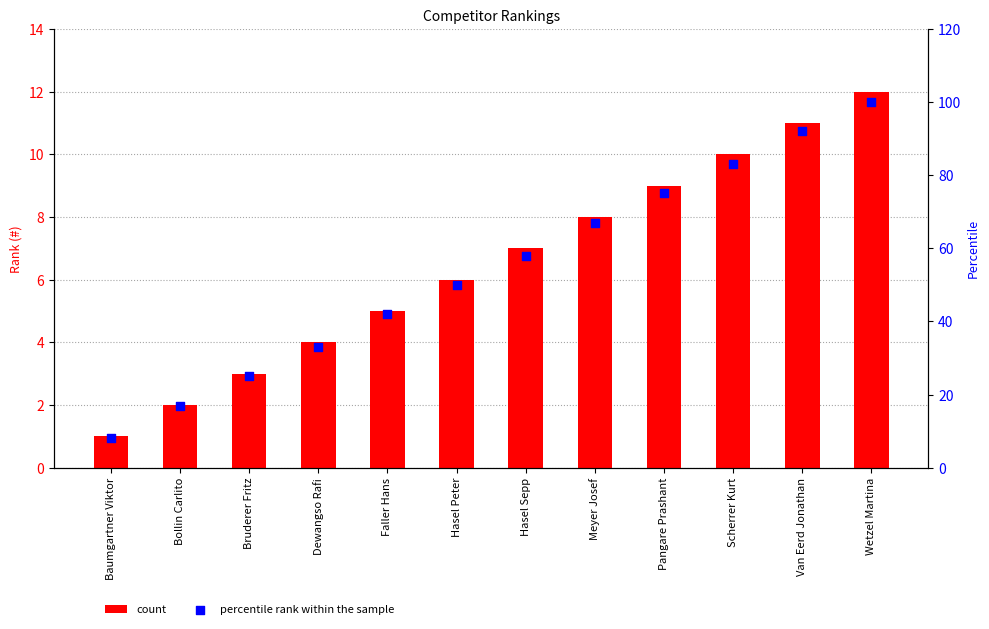

At how many categories does at least one series exceed 34?

8